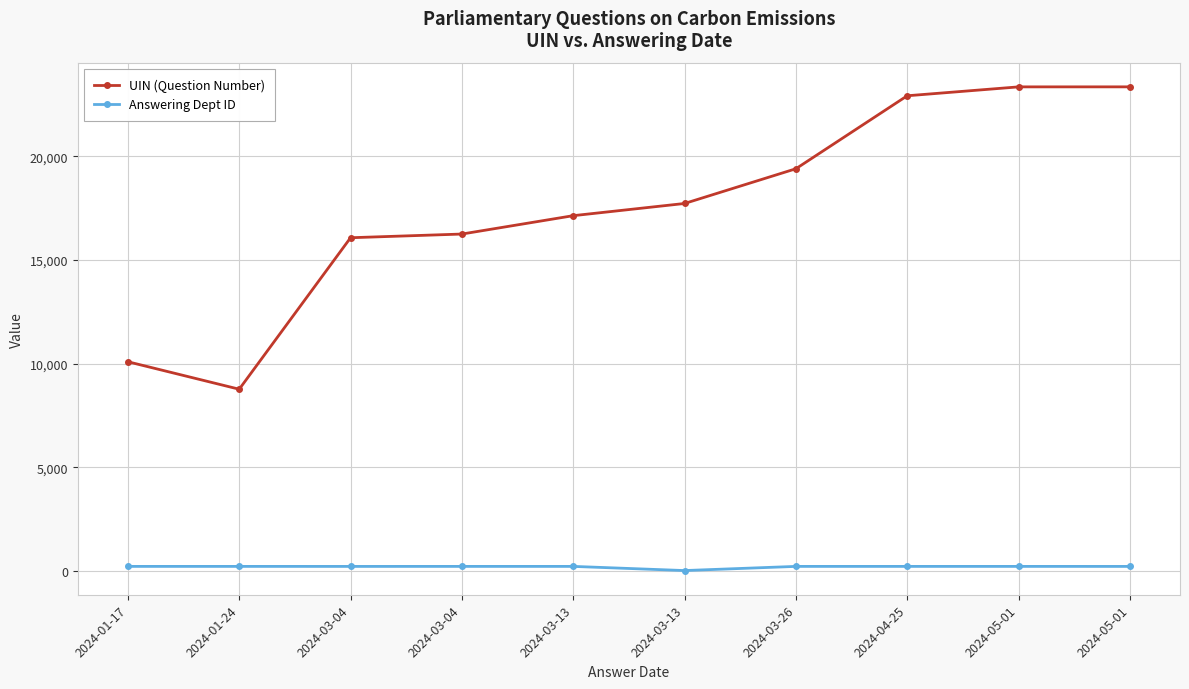

What is the difference between the maximum and minimum values in the Answering Dept ID series?

201